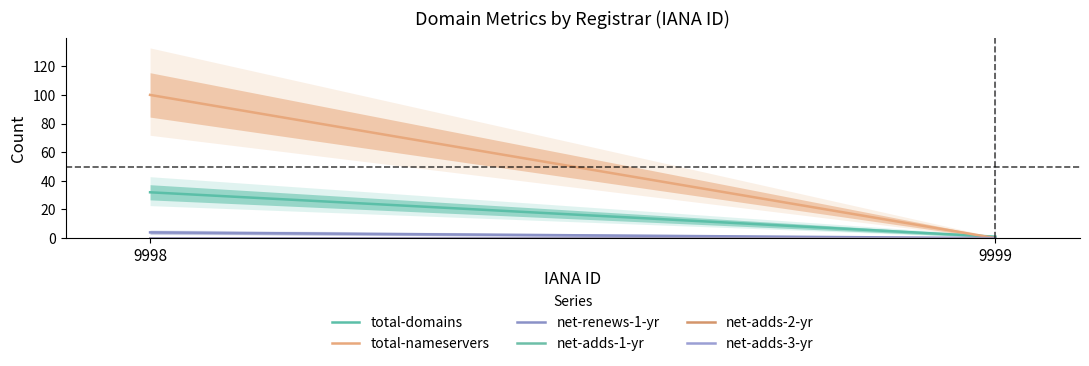

How many positive values does the net-renews-1-yr series have?

1